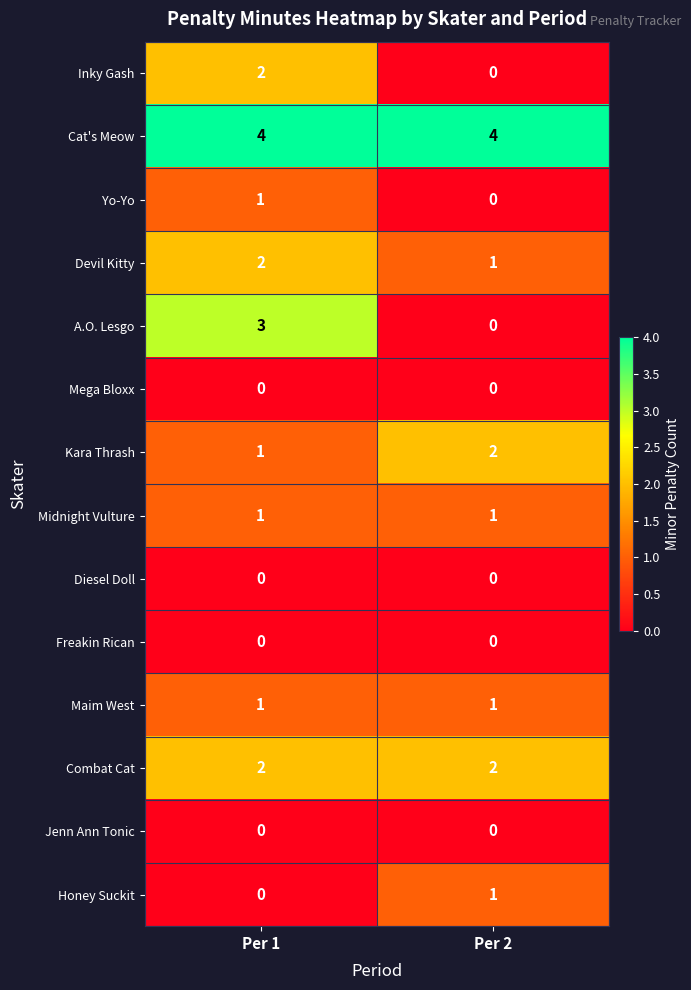

Reading right to left, transcribe all the data shown in this chart.

Inky Gash: Per 2=0	Per 1=2
Cat's Meow: Per 2=4	Per 1=4
Yo-Yo: Per 2=0	Per 1=1
Devil Kitty: Per 2=1	Per 1=2
A.O. Lesgo: Per 2=0	Per 1=3
Mega Bloxx: Per 2=0	Per 1=0
Kara Thrash: Per 2=2	Per 1=1
Midnight Vulture: Per 2=1	Per 1=1
Diesel Doll: Per 2=0	Per 1=0
Freakin Rican: Per 2=0	Per 1=0
Maim West: Per 2=1	Per 1=1
Combat Cat: Per 2=2	Per 1=2
Jenn Ann Tonic: Per 2=0	Per 1=0
Honey Suckit: Per 2=1	Per 1=0